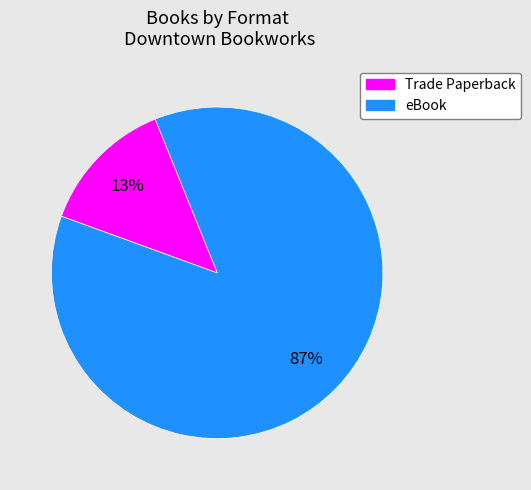

How many segments does this pie chart have?

2